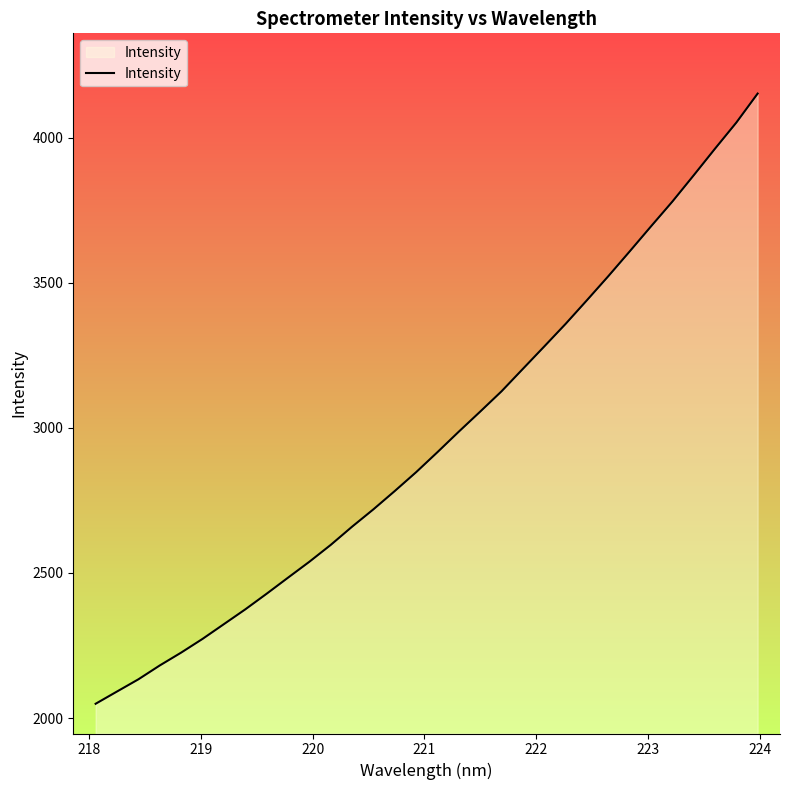

What is the minimum value shown in the chart?

2049.4